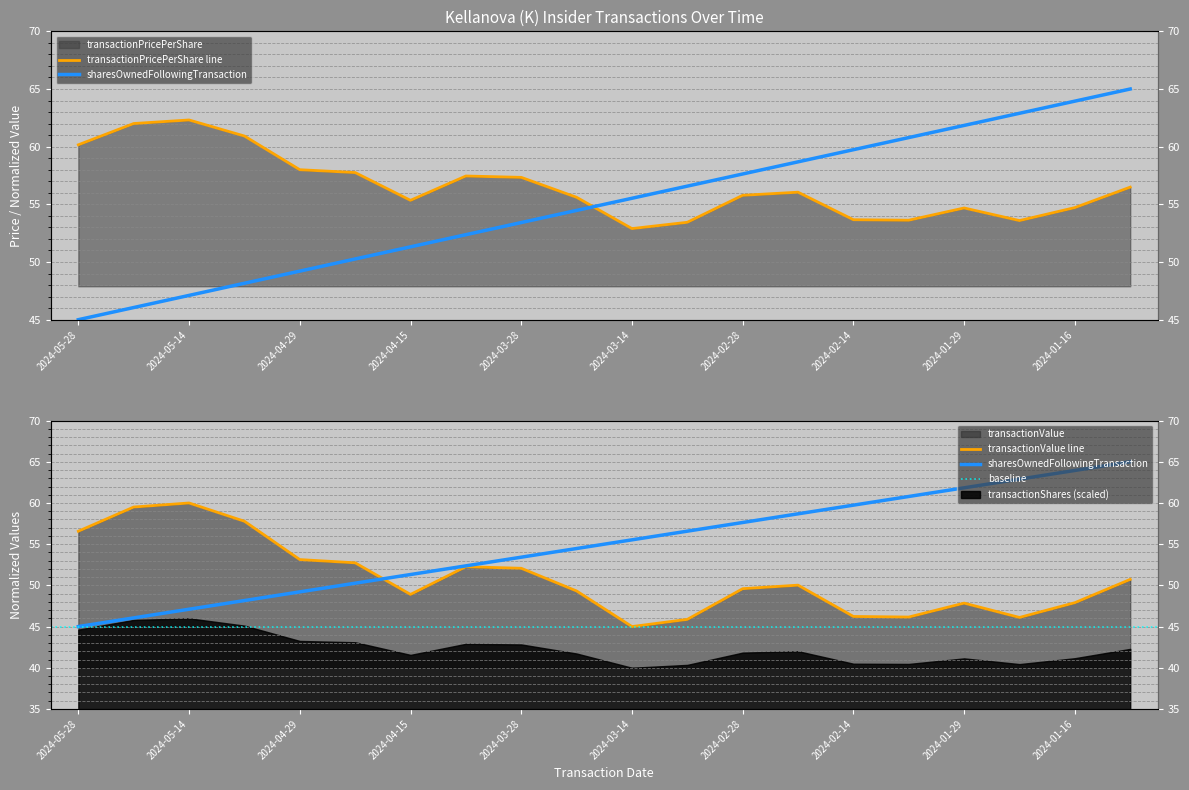

True or false: transactionValue has more than 1 interior local peaks.

True